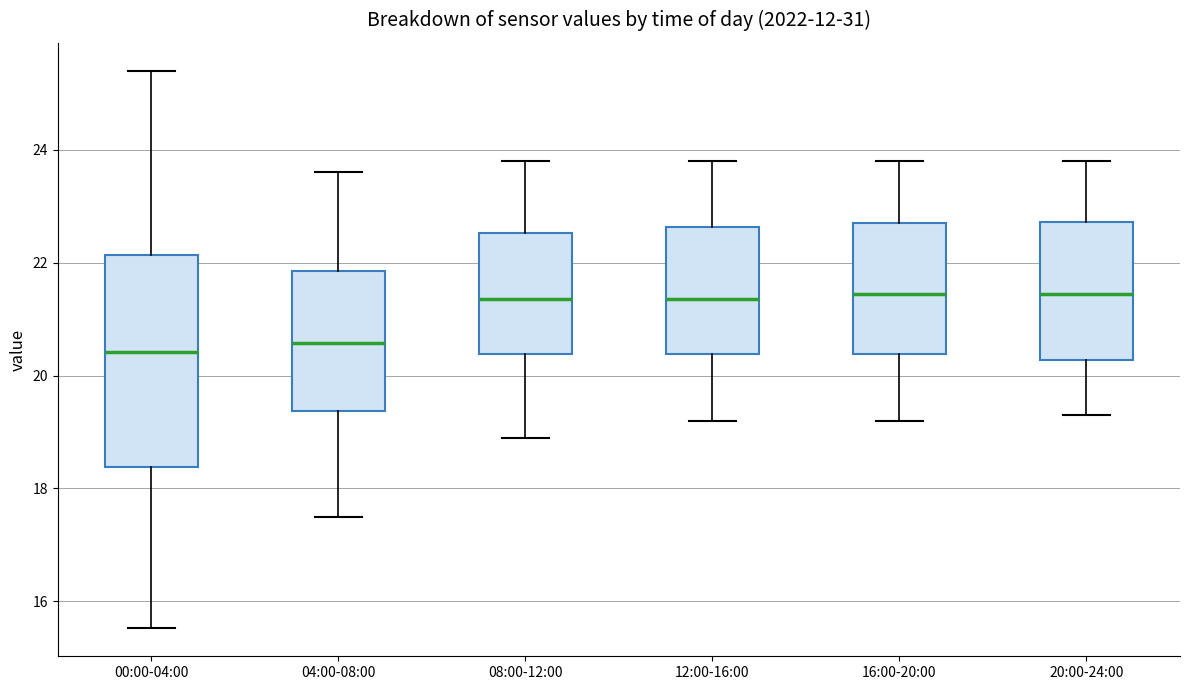

Reading left to right, transcribe this box plot: for each box, give where its median line is, the range the box spans, and where its two whiskers end, as read against the y-axis. The values are not printed on the chart, so give them approximately, as read against the axis.

00:00-04:00: median 20.4, box 18.4 to 22.2, whiskers 15.6 to 25.4
04:00-08:00: median 20.6, box 19.4 to 21.8, whiskers 17.6 to 23.6
08:00-12:00: median 21.4, box 20.4 to 22.6, whiskers 19.0 to 23.8
12:00-16:00: median 21.4, box 20.4 to 22.6, whiskers 19.2 to 23.8
16:00-20:00: median 21.4, box 20.4 to 22.8, whiskers 19.2 to 23.8
20:00-24:00: median 21.4, box 20.2 to 22.8, whiskers 19.4 to 23.8